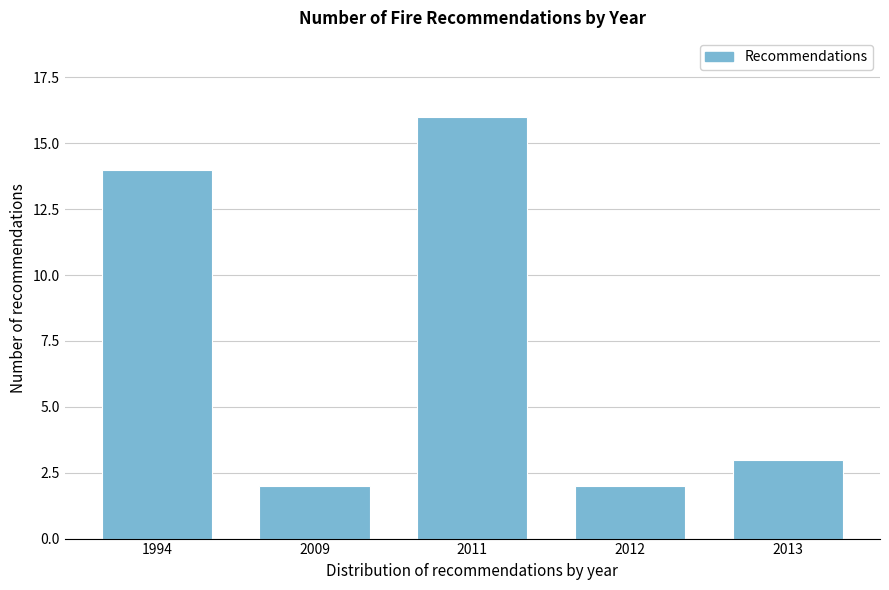

Reading left to right, transcribe all the data shown in this chart.

1994=14	2009=2	2011=16	2012=2	2013=3